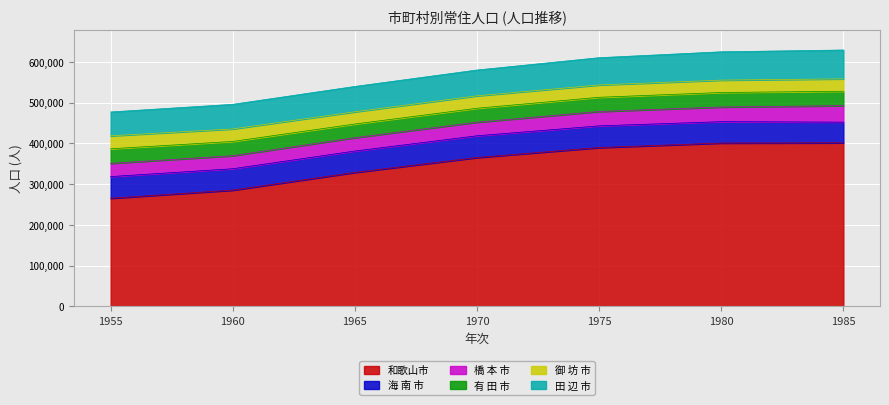

What is the lowest value of the 田 辺 市 series?

58611